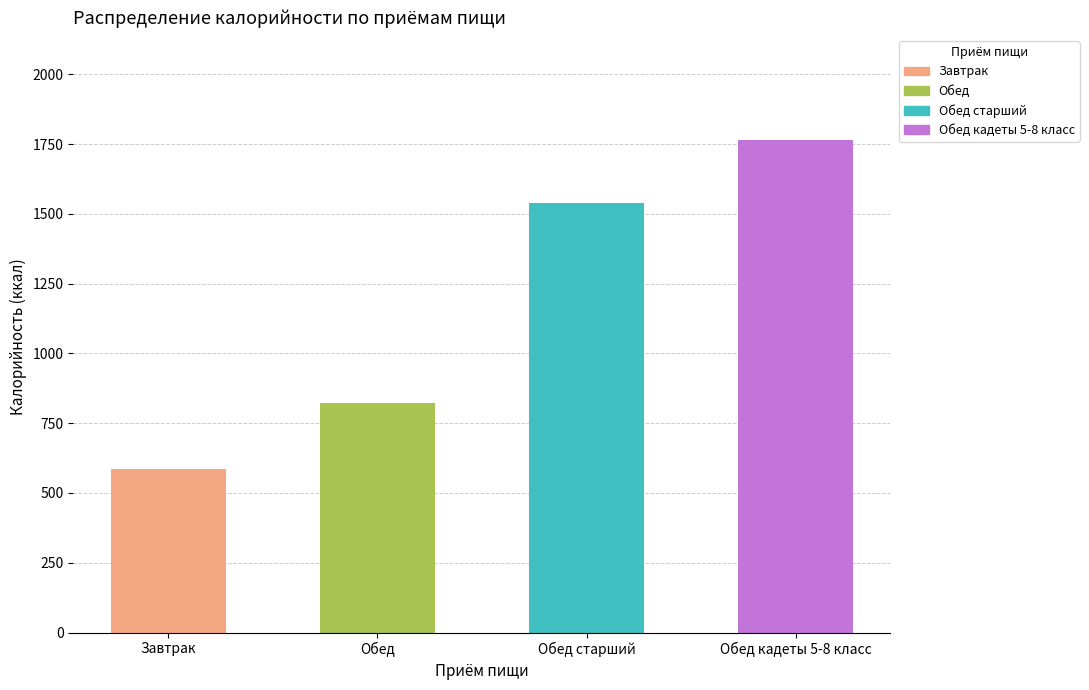

List the series in order of their peak value, highest first.

Обед кадеты 5-8 класс, Обед старший, Обед, Завтрак